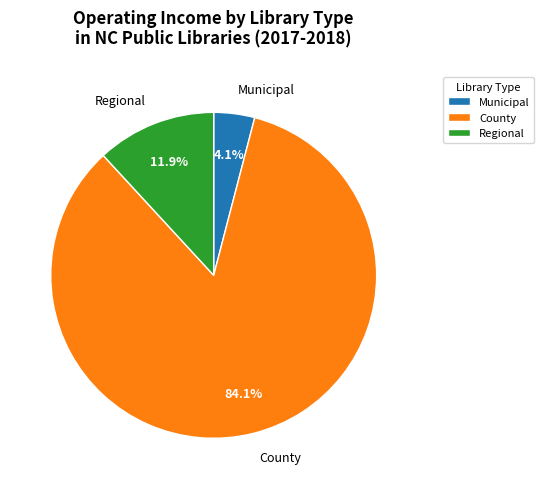

Between Municipal and County, which is larger?

County